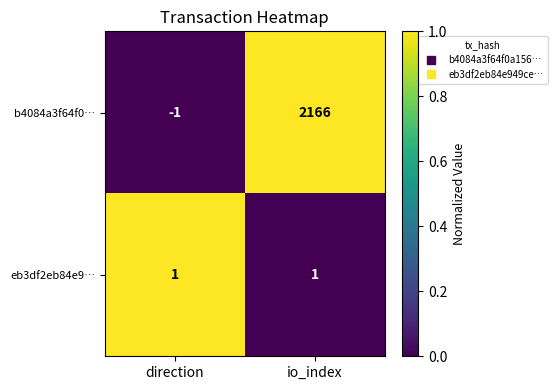

Reading right to left, extract all data points from this chart.

b4084a3f64f0…: 2166	-1
eb3df2eb84e9…: 1	1